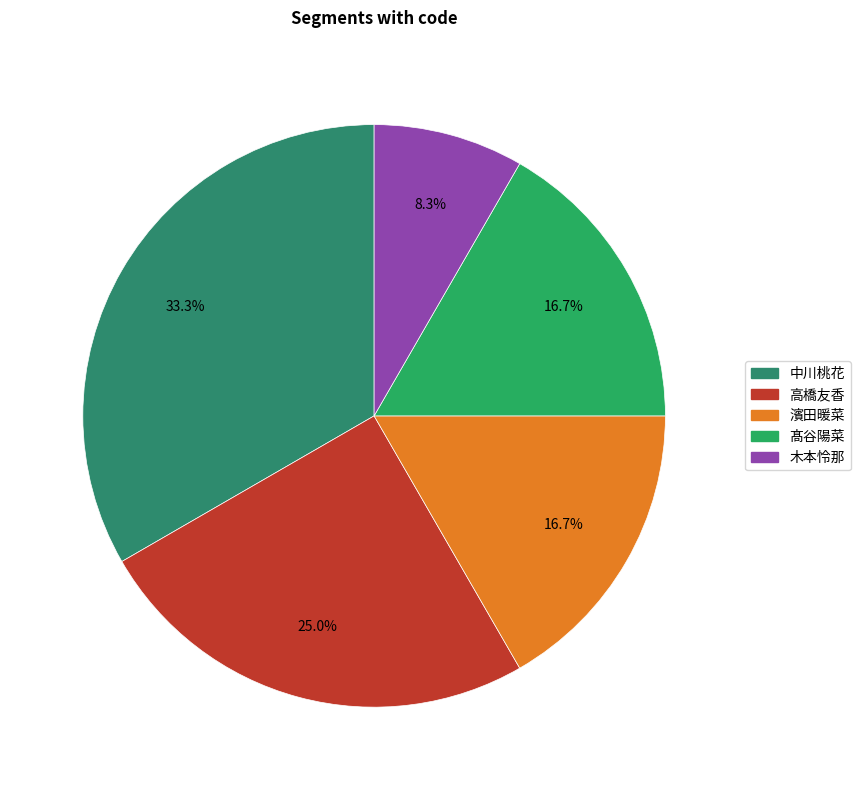

Rank the categories by value from lowest to highest.

木本怜那, 濱田暖菜, 髙谷陽菜, 高橋友香, 中川桃花